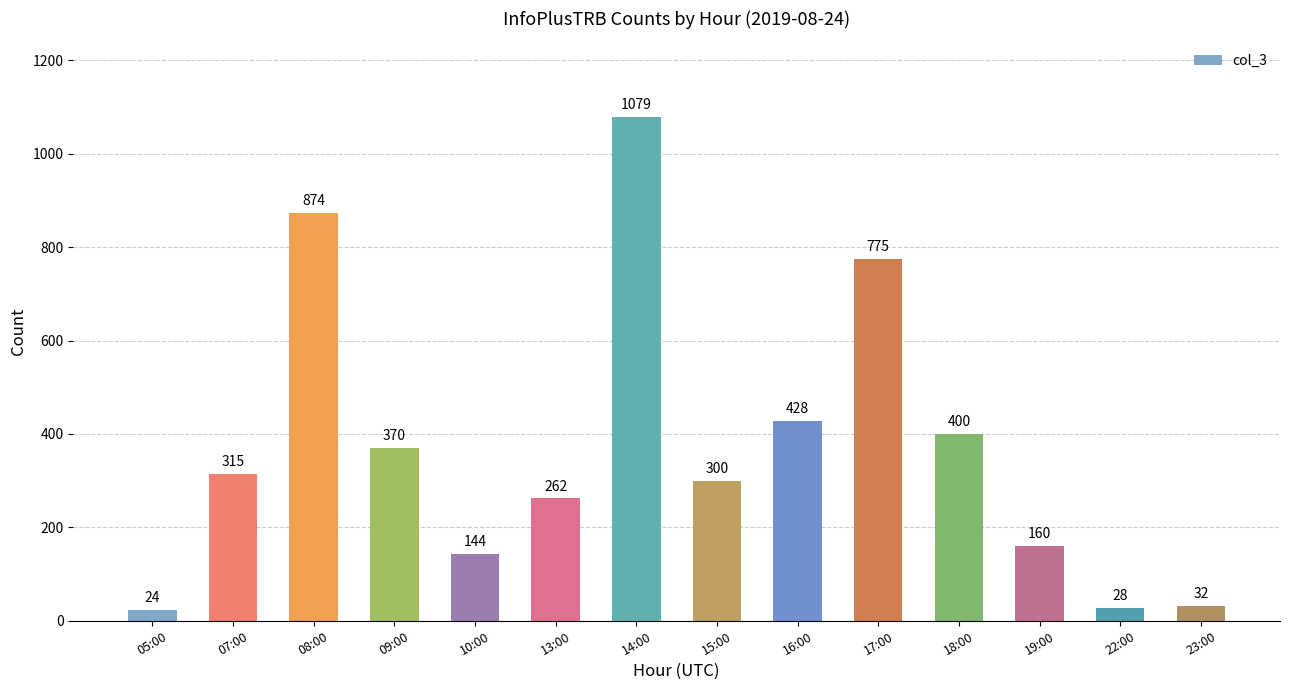

Reading left to right, what are all the values shown in this chart?

24	315	874	370	144	262	1079	300	428	775	400	160	28	32